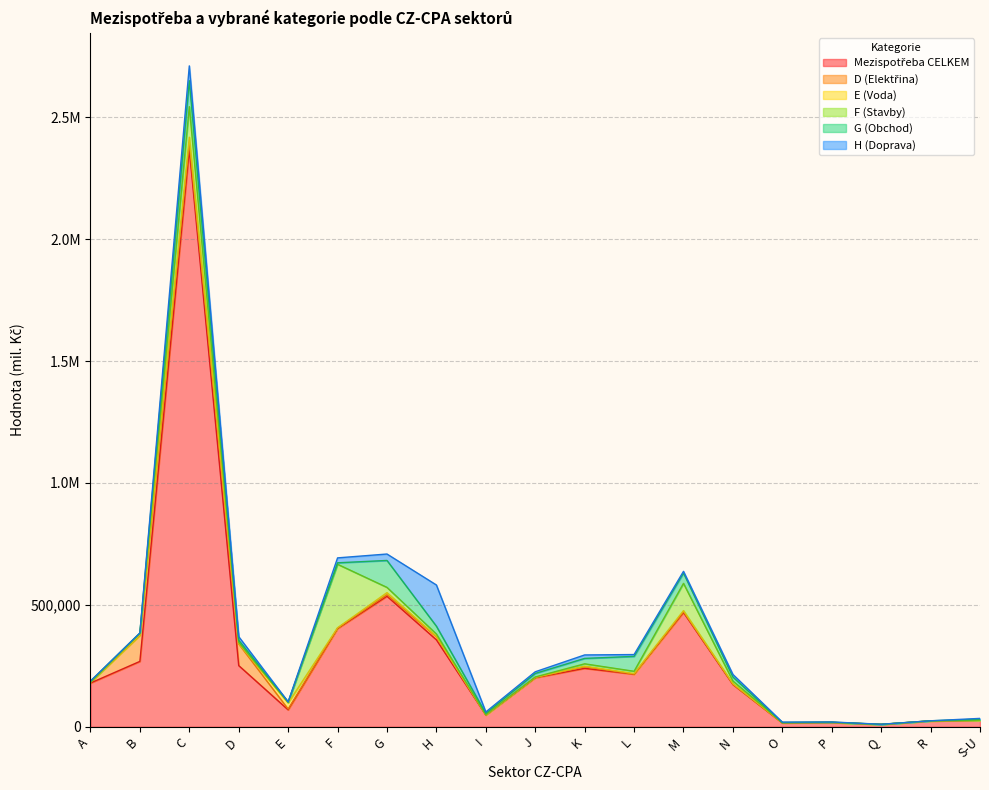

At which label is E (Voda) closest to 12518?

G